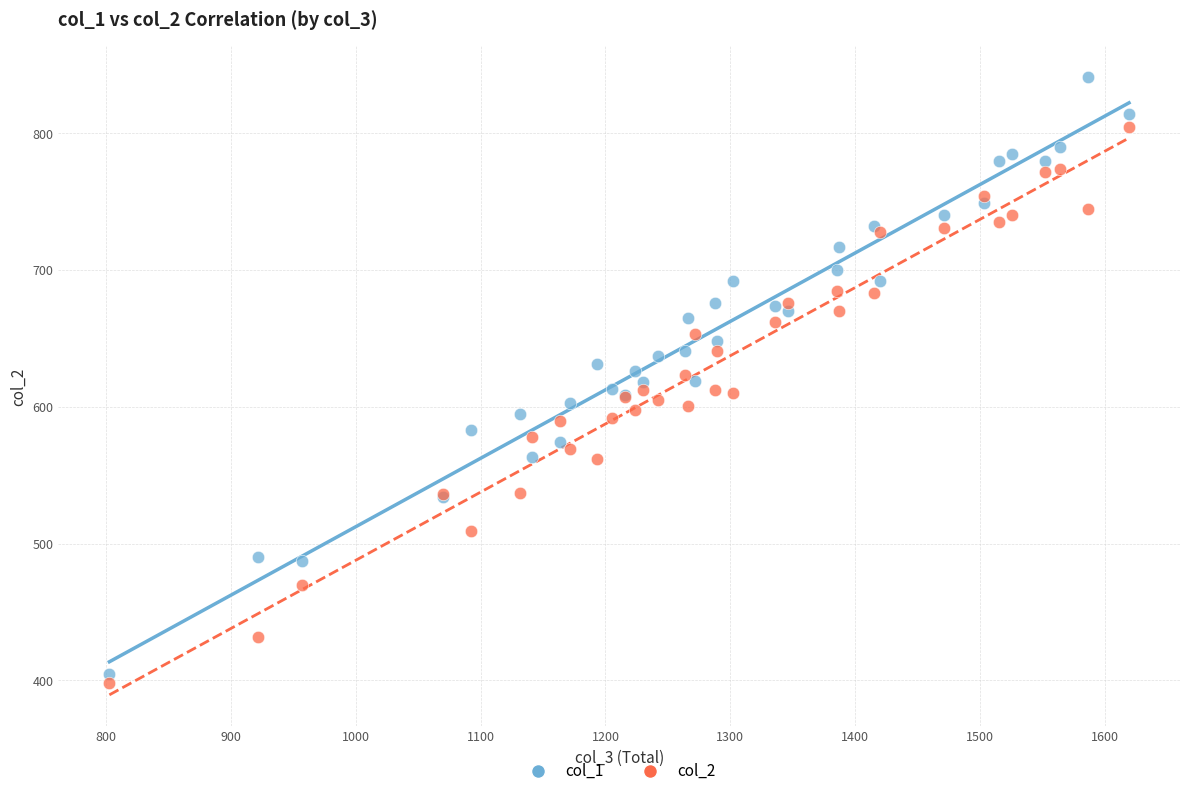

Which series has the widest spread of Y values?

col_1